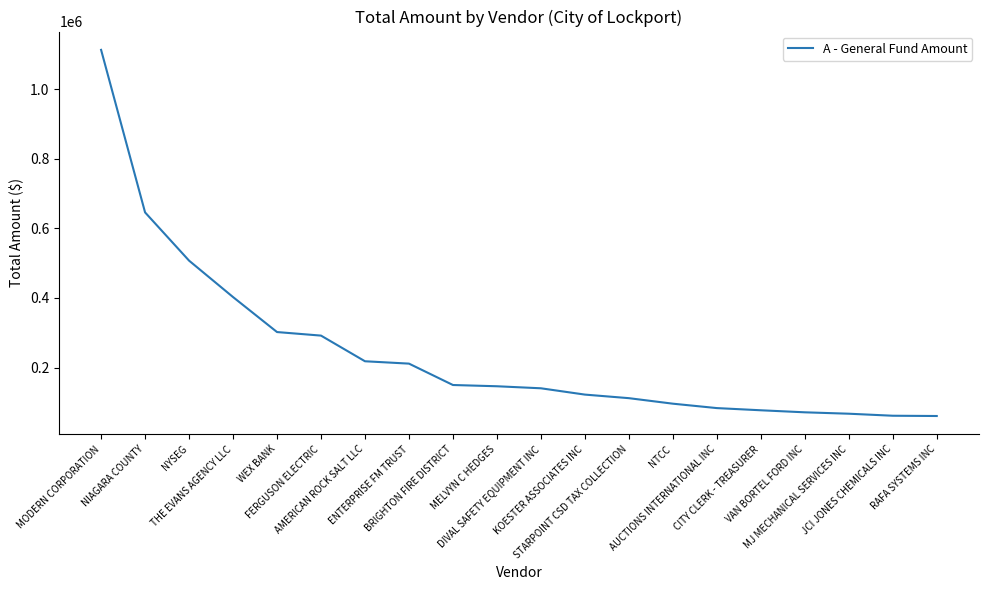

What is the difference between the second highest and second lowest values?

583963.9